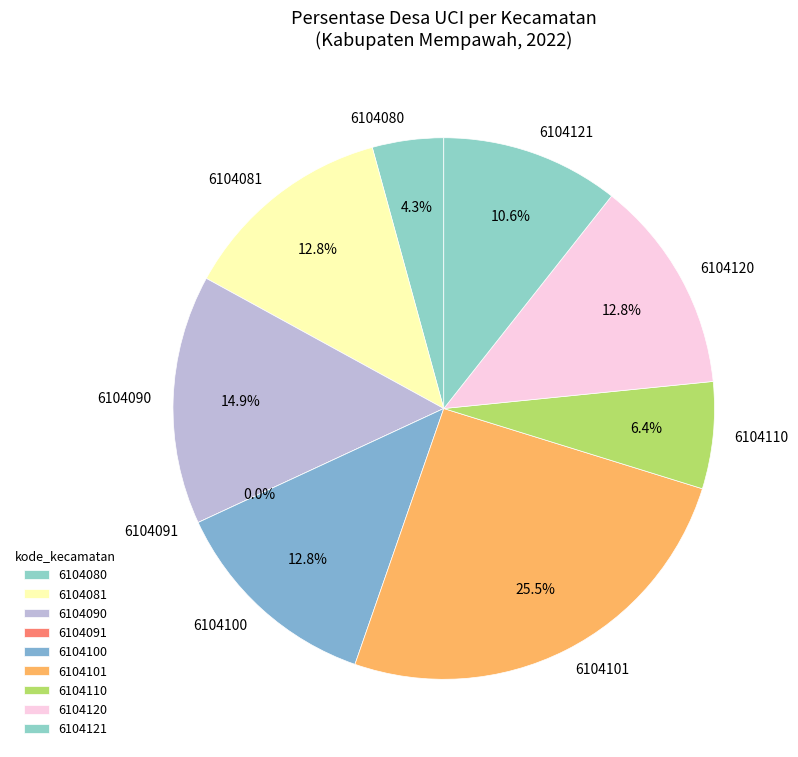

Which has a higher value, 6104120 or 6104101?

6104101